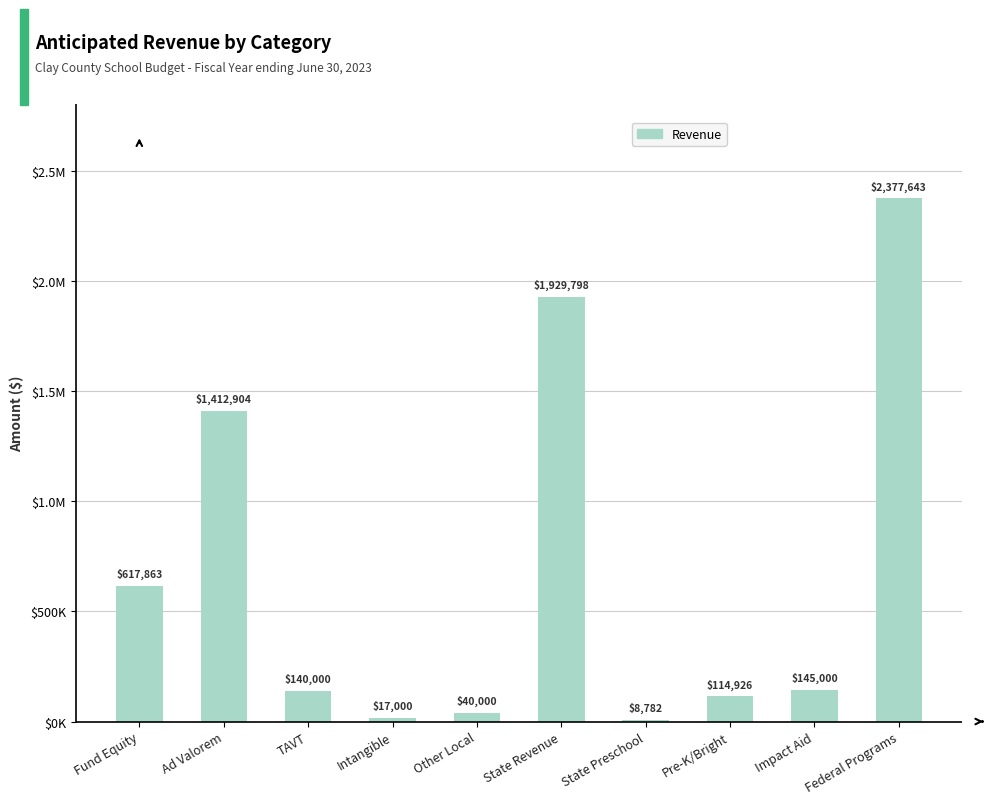

Are the bars horizontal?

No